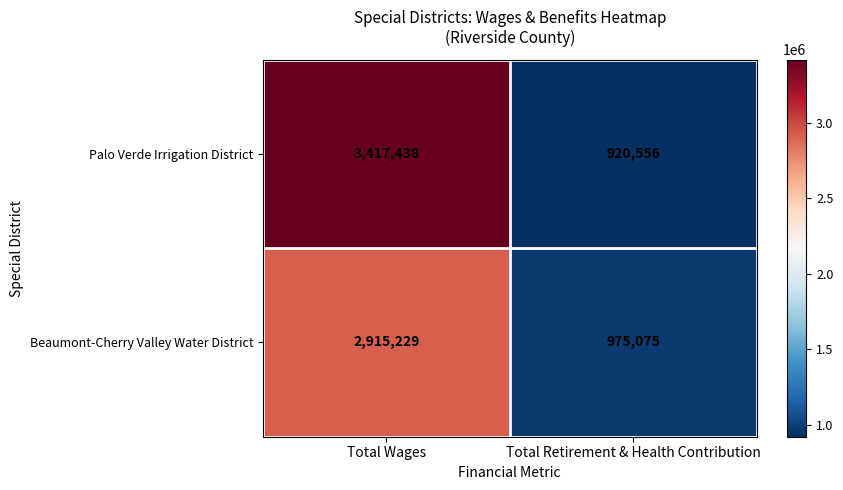

How many series are shown in this chart?

2